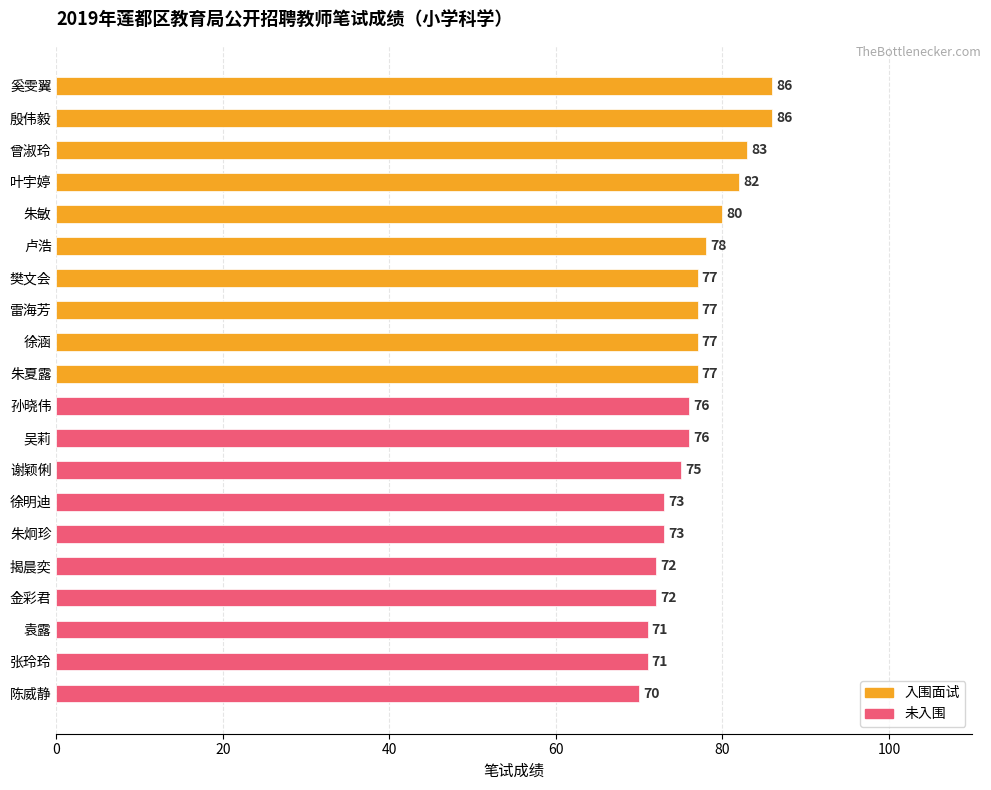

Is it true that the value at 吴莉 is 76?

True